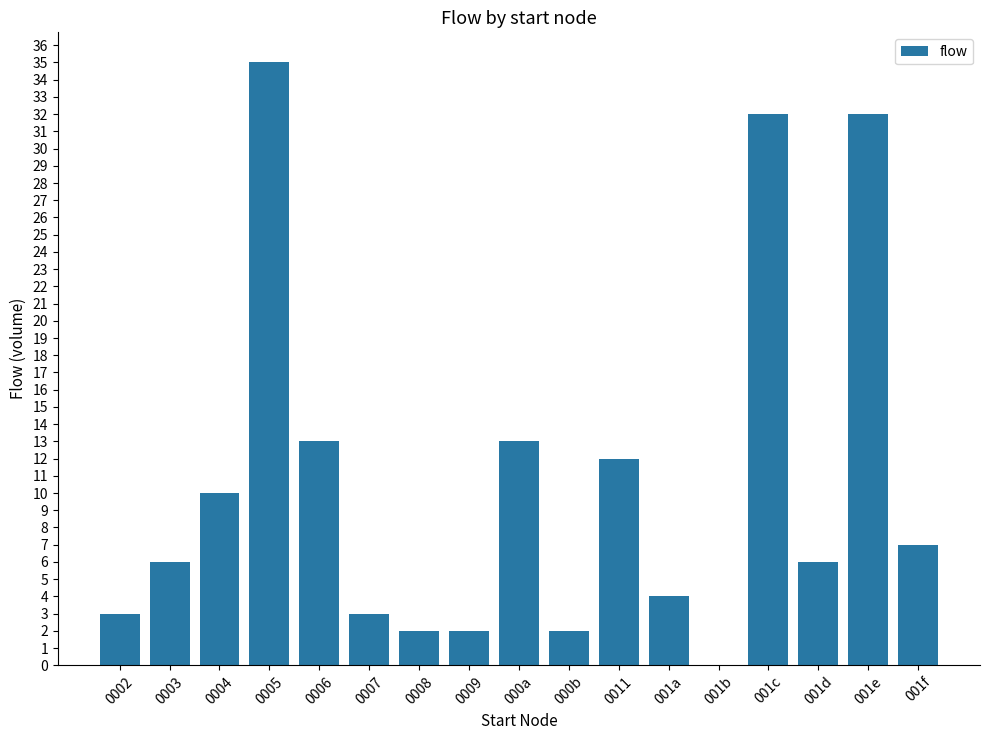

True or false: the data shows 13 at 0006.

True